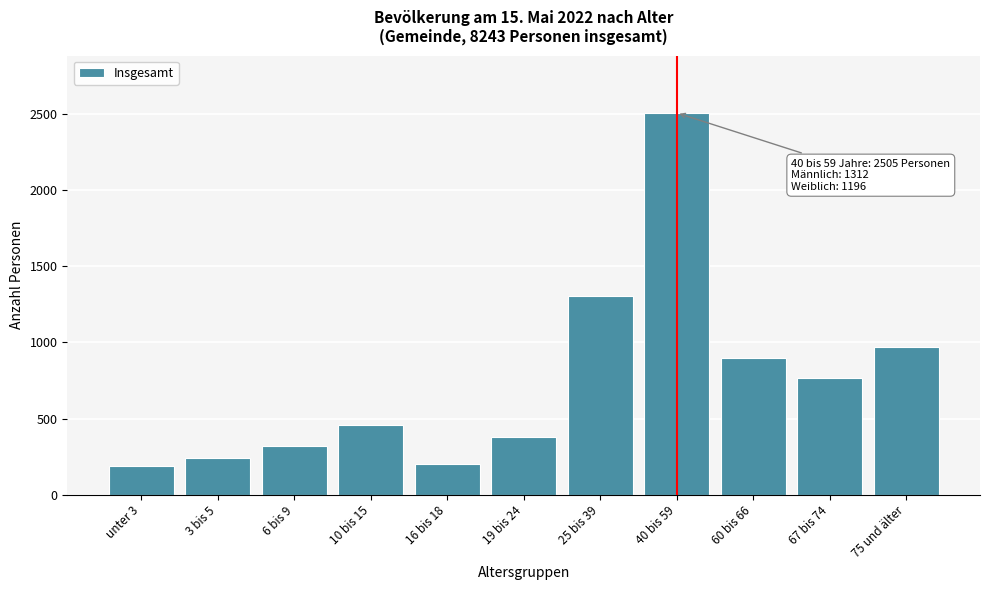

What is the greatest value displayed?

2505